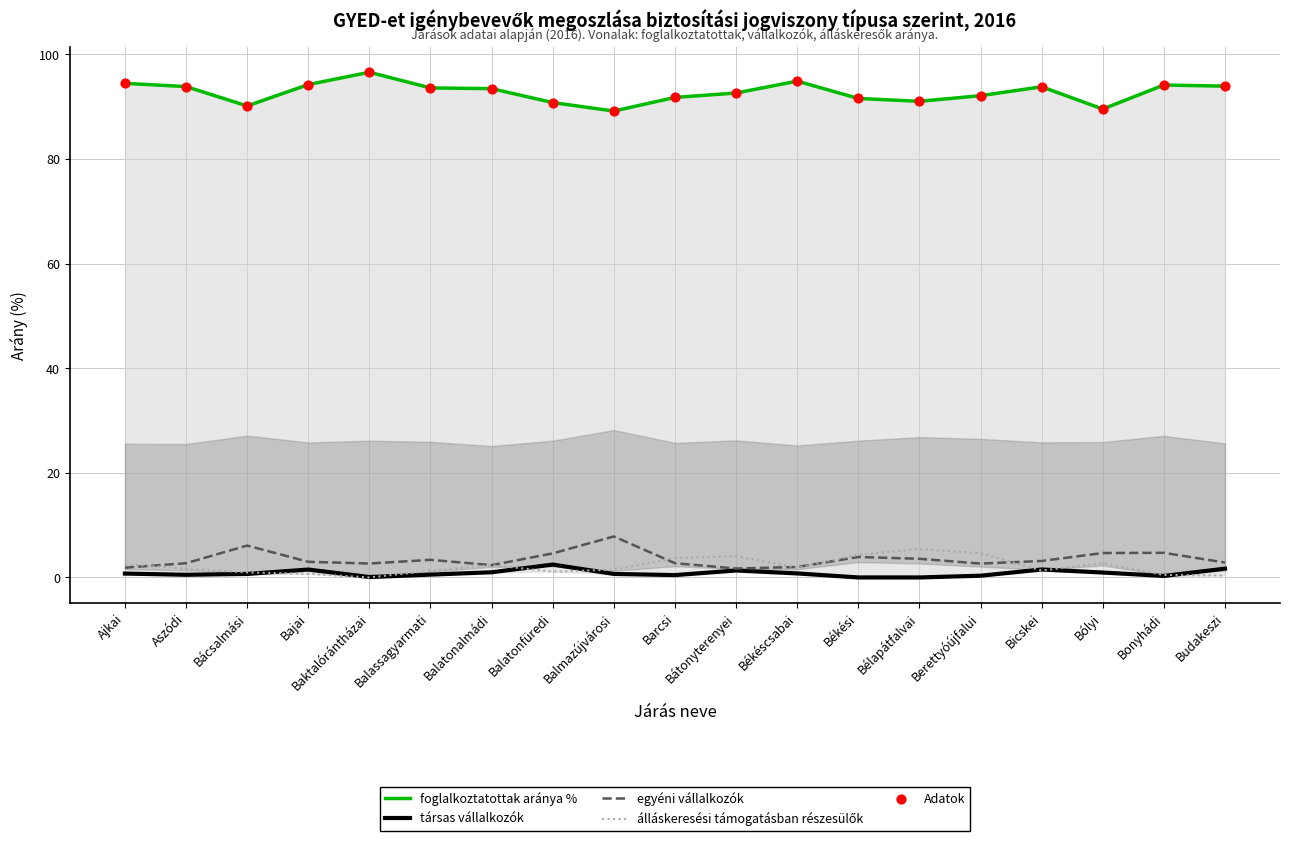

Which series reaches the minimum Y coordinate?

társas vállalkozók